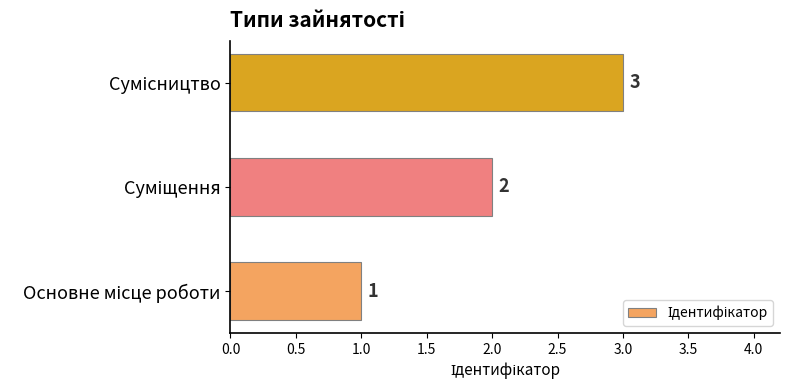

What is the maximum value shown in the chart?

3